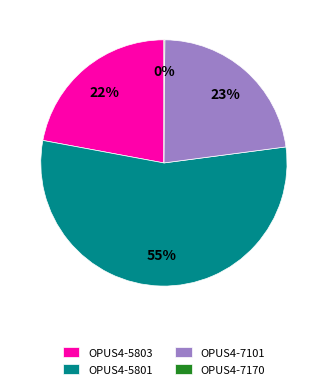

Approximately how many times larger is the value at OPUS4-5803 compared to OPUS4-7101?

1.0